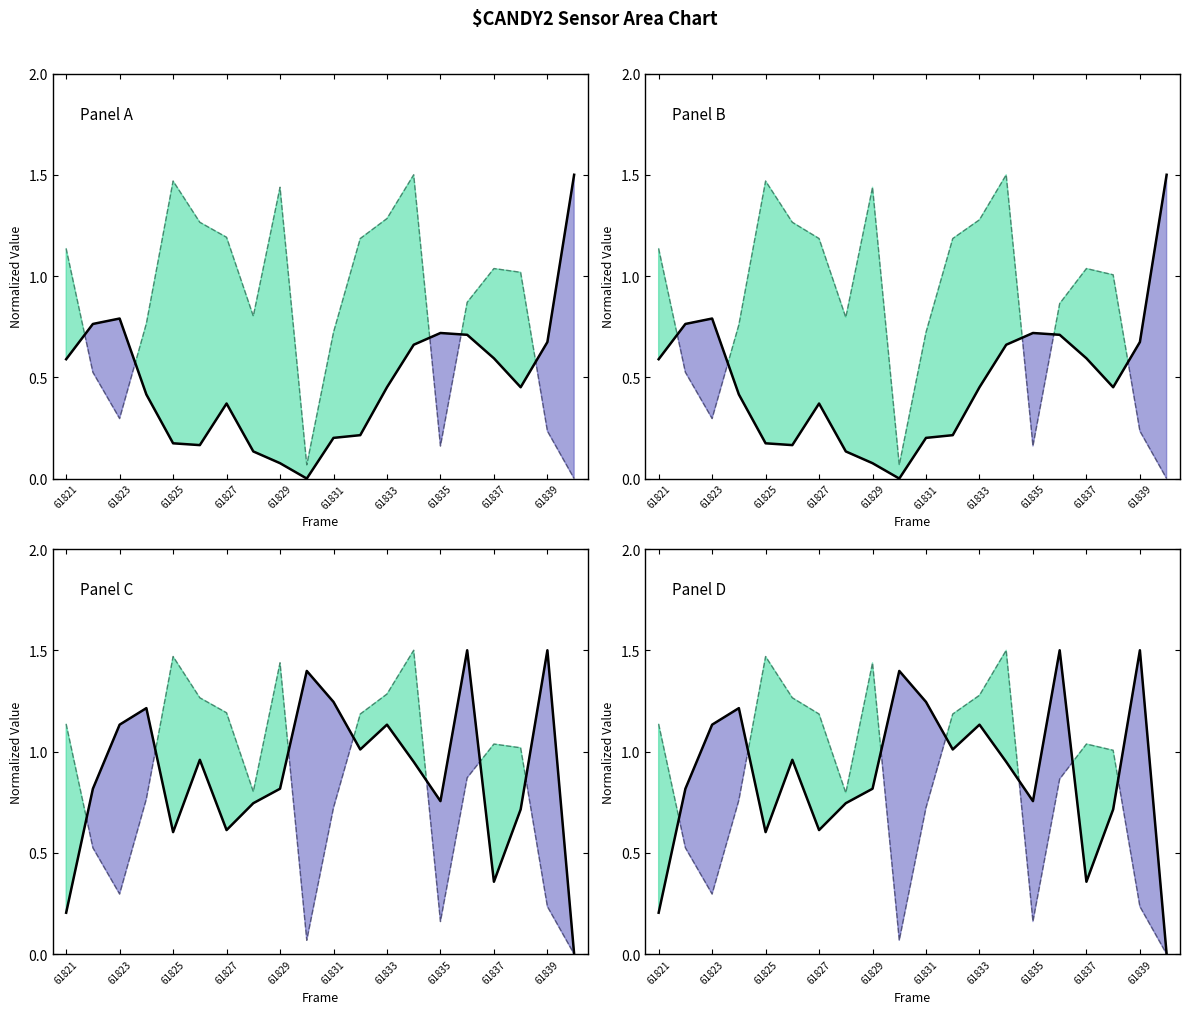

What is the spread (max minus min) of values at 61824?

0.8